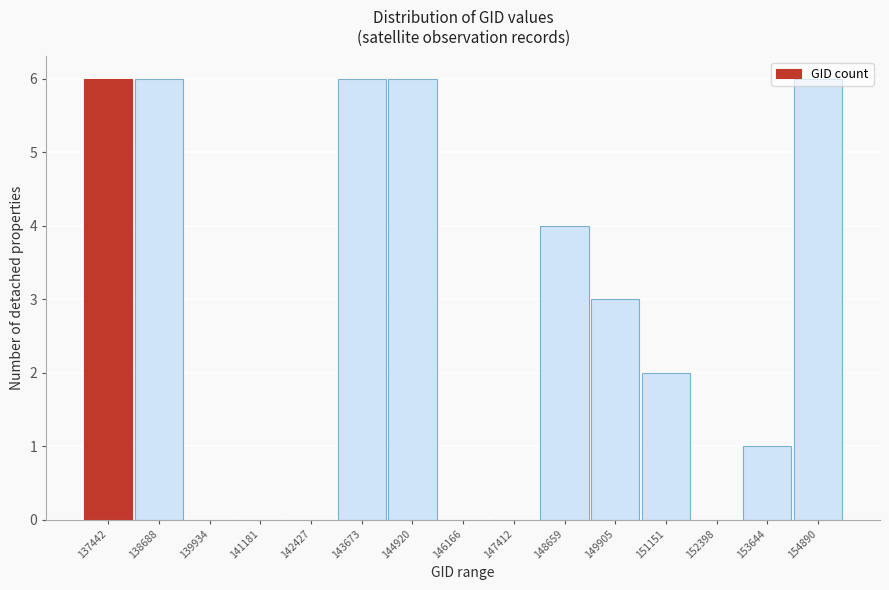

What is the change in value from 146166 to 151151?

+2